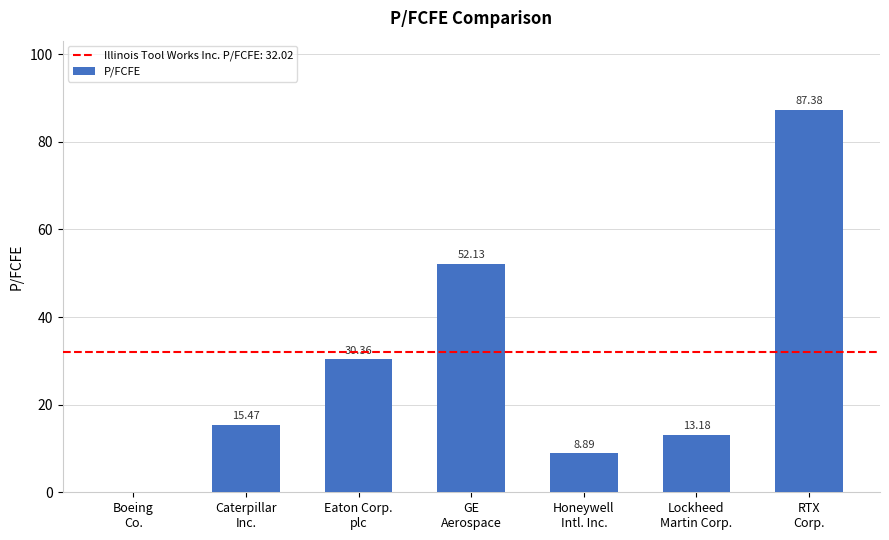

What is the sum of all values?

207.4